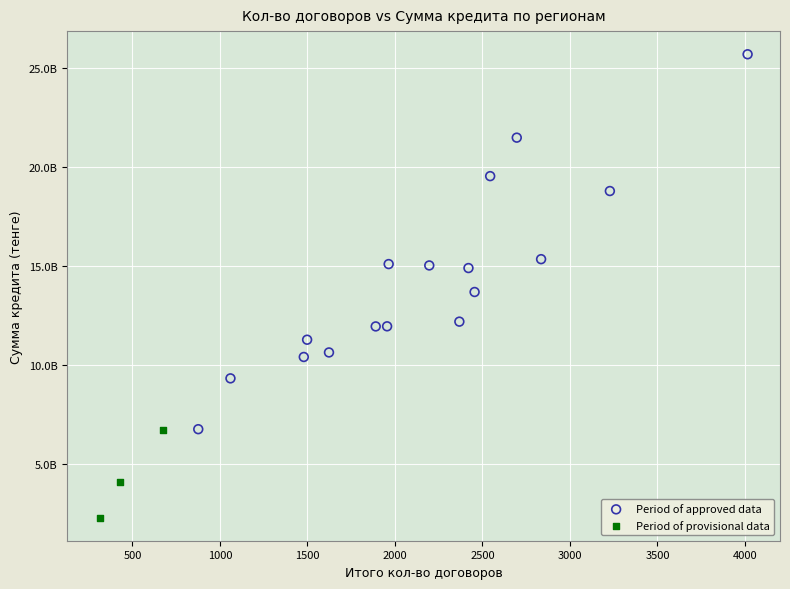

Which series reaches the maximum Y coordinate?

Period of approved data